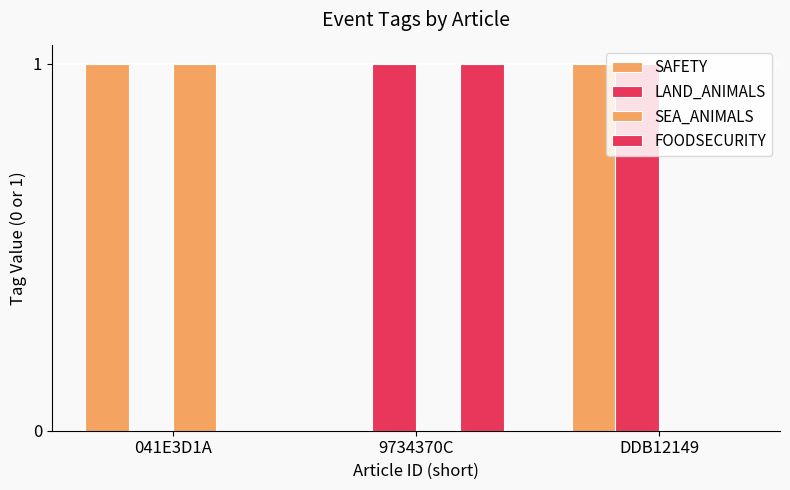

At which label is SEA_ANIMALS closest to 0?

9734370C